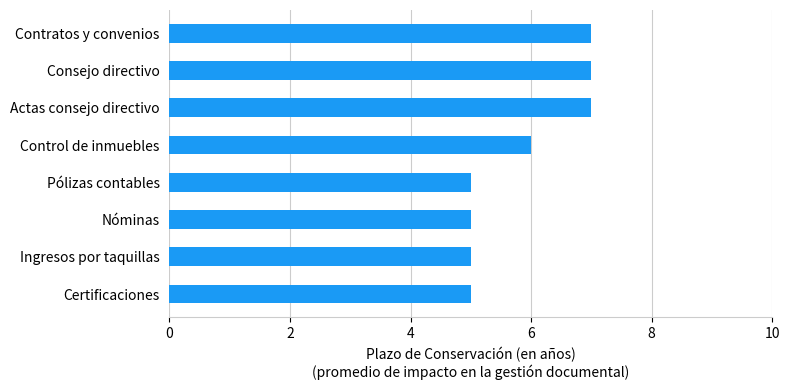

Reading bottom to top, list all the values displayed in this chart.

5	5	5	5	6	7	7	7